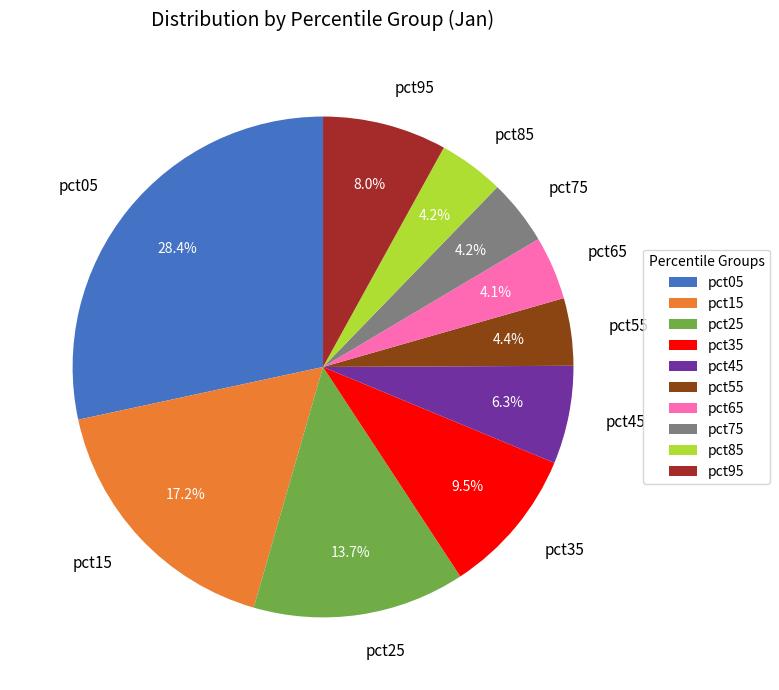

Is it true that pct25 is 25% of the pie?

False